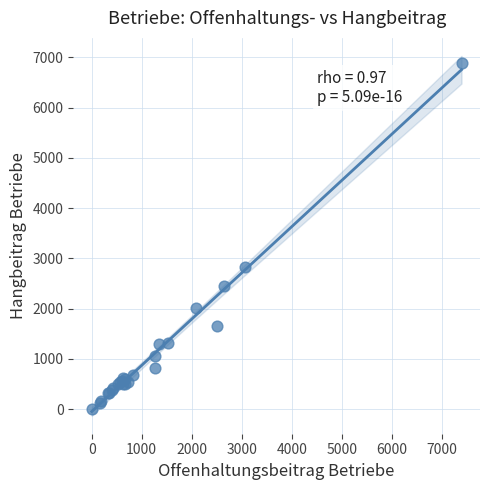

What Y value in the scatter plot is closest to 3450?

2831